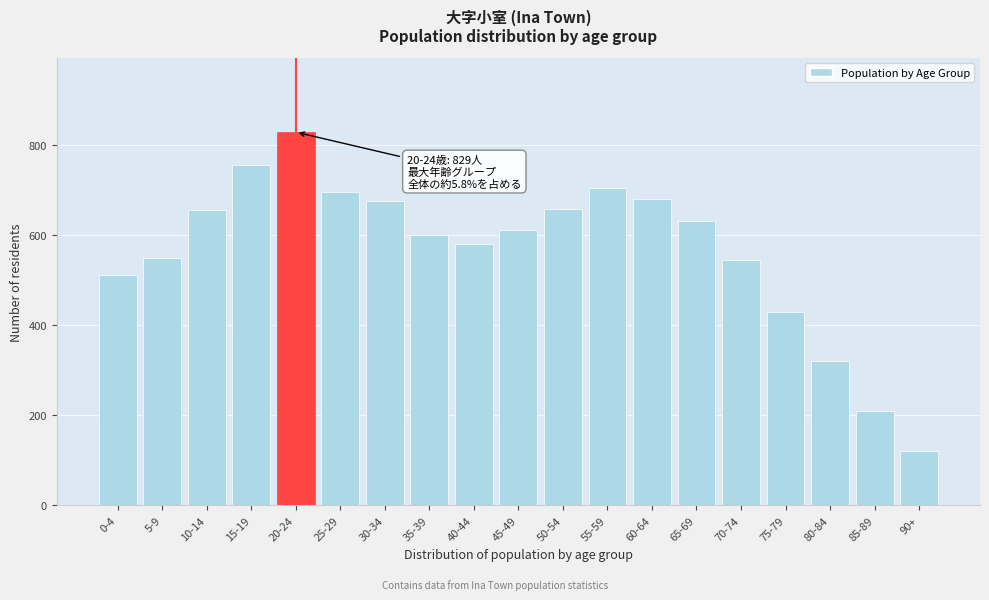

Read the value at 75-79, to the nearest 10.

430